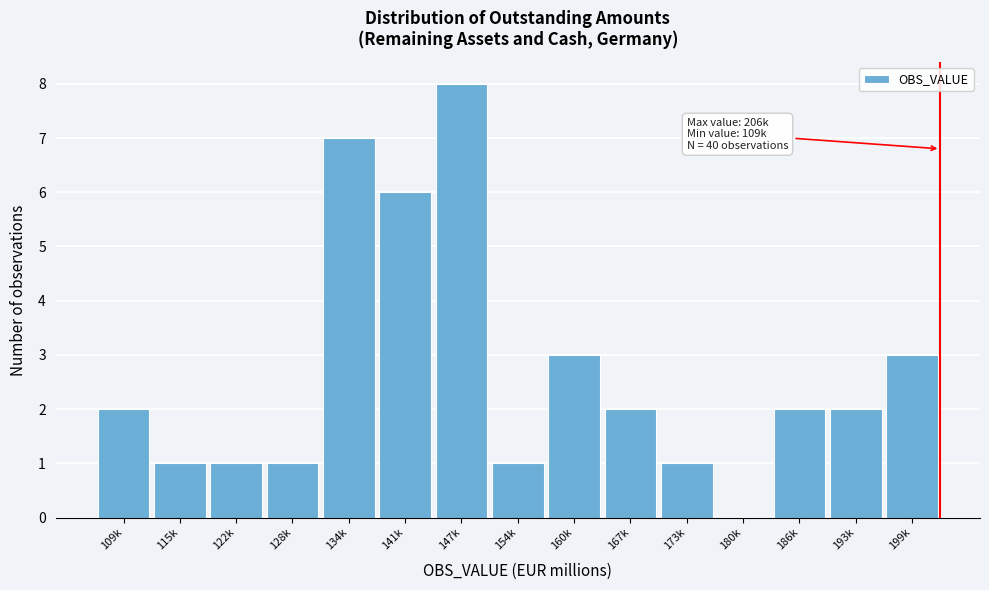

Reading right to left, transcribe all the data shown in this chart.

199k=3	193k=2	186k=2	180k=0	173k=1	167k=2	160k=3	154k=1	147k=8	141k=6	134k=7	128k=1	122k=1	115k=1	109k=2